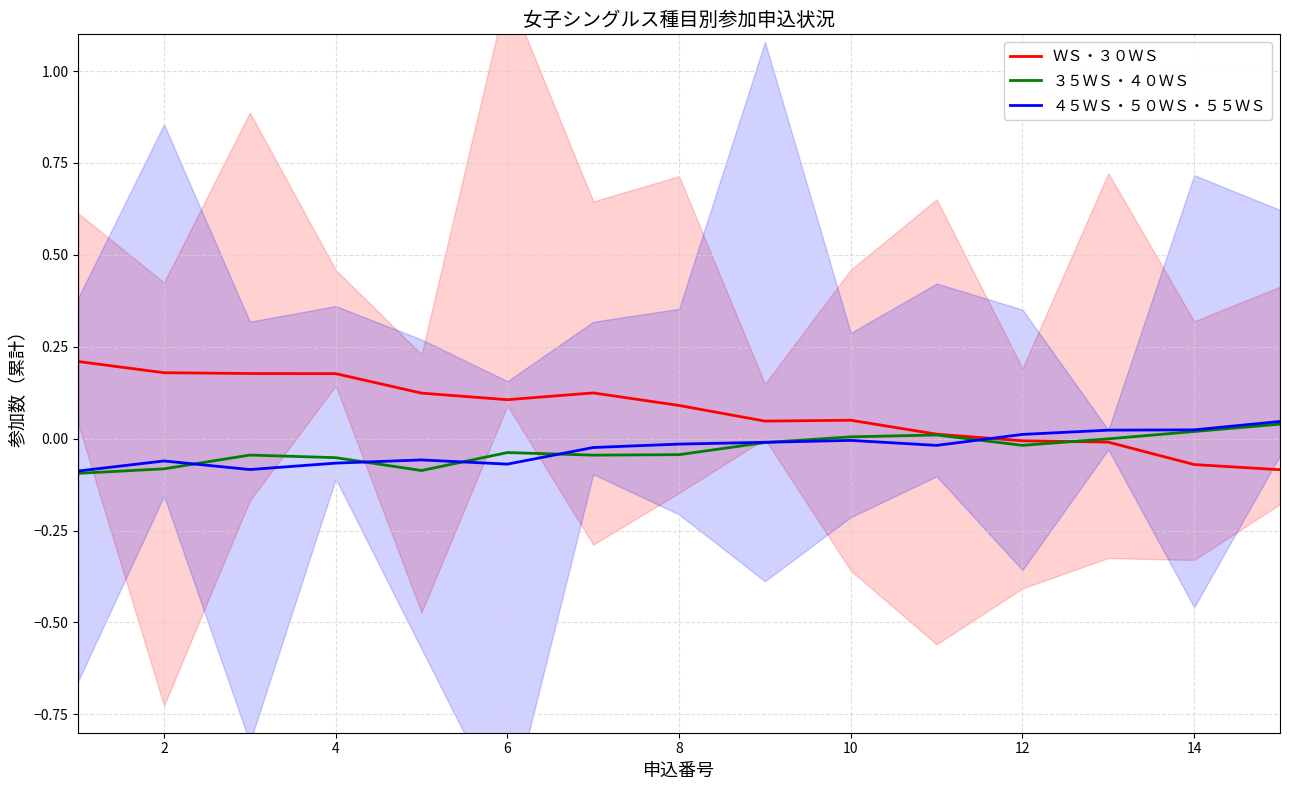

How many distinct data groups are displayed?

3